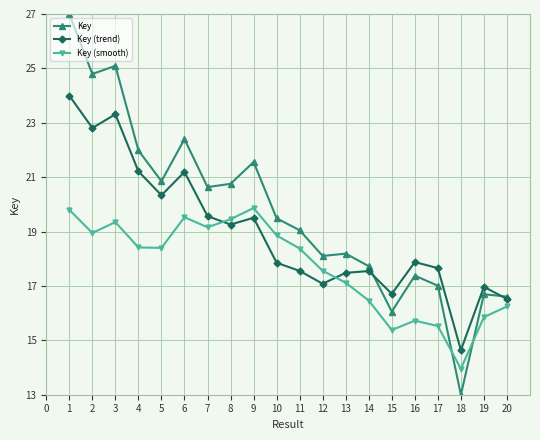

How many data points does each series have?

20